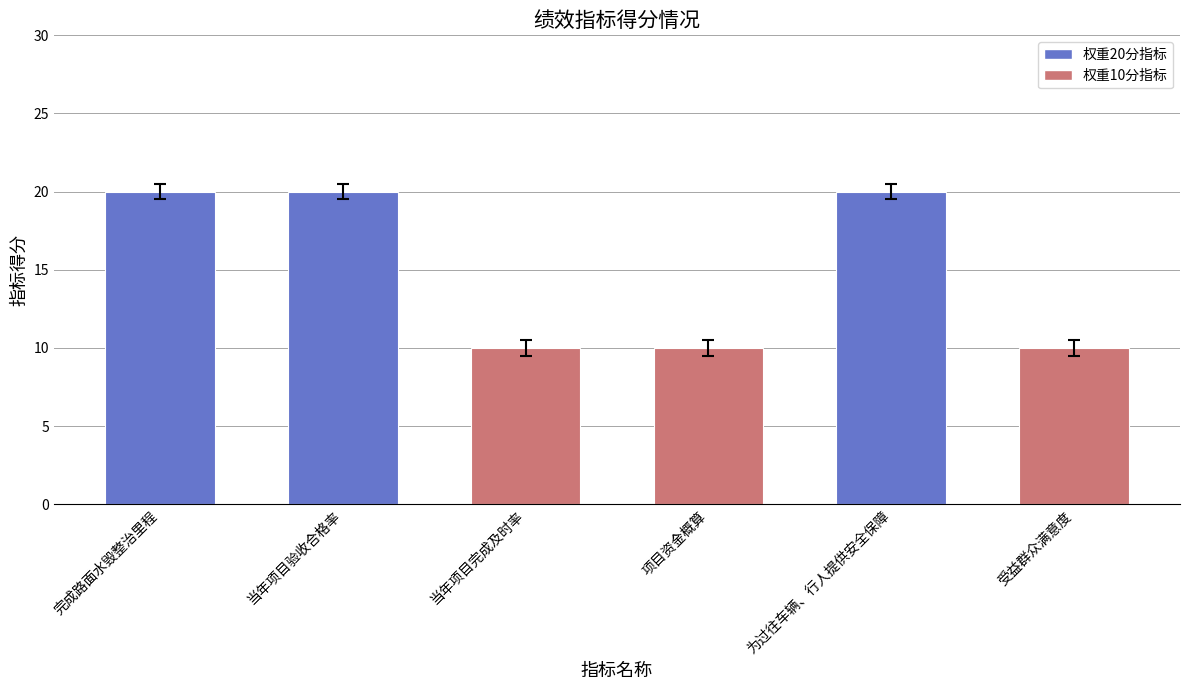

What value does the data have at 完成路面水毁整治里程?

20